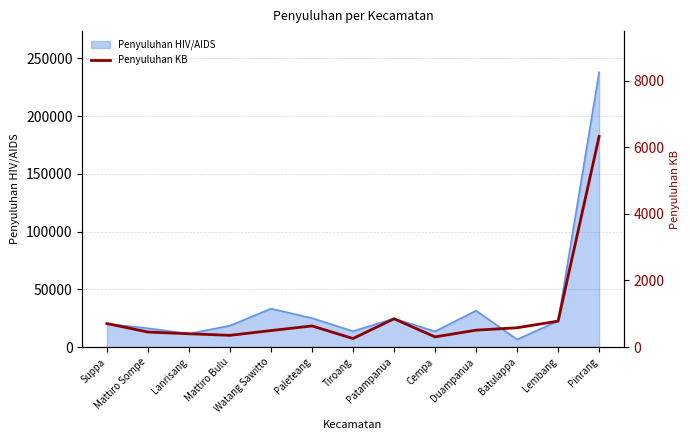

At which category does the data reach its first local peak?

Paleteang